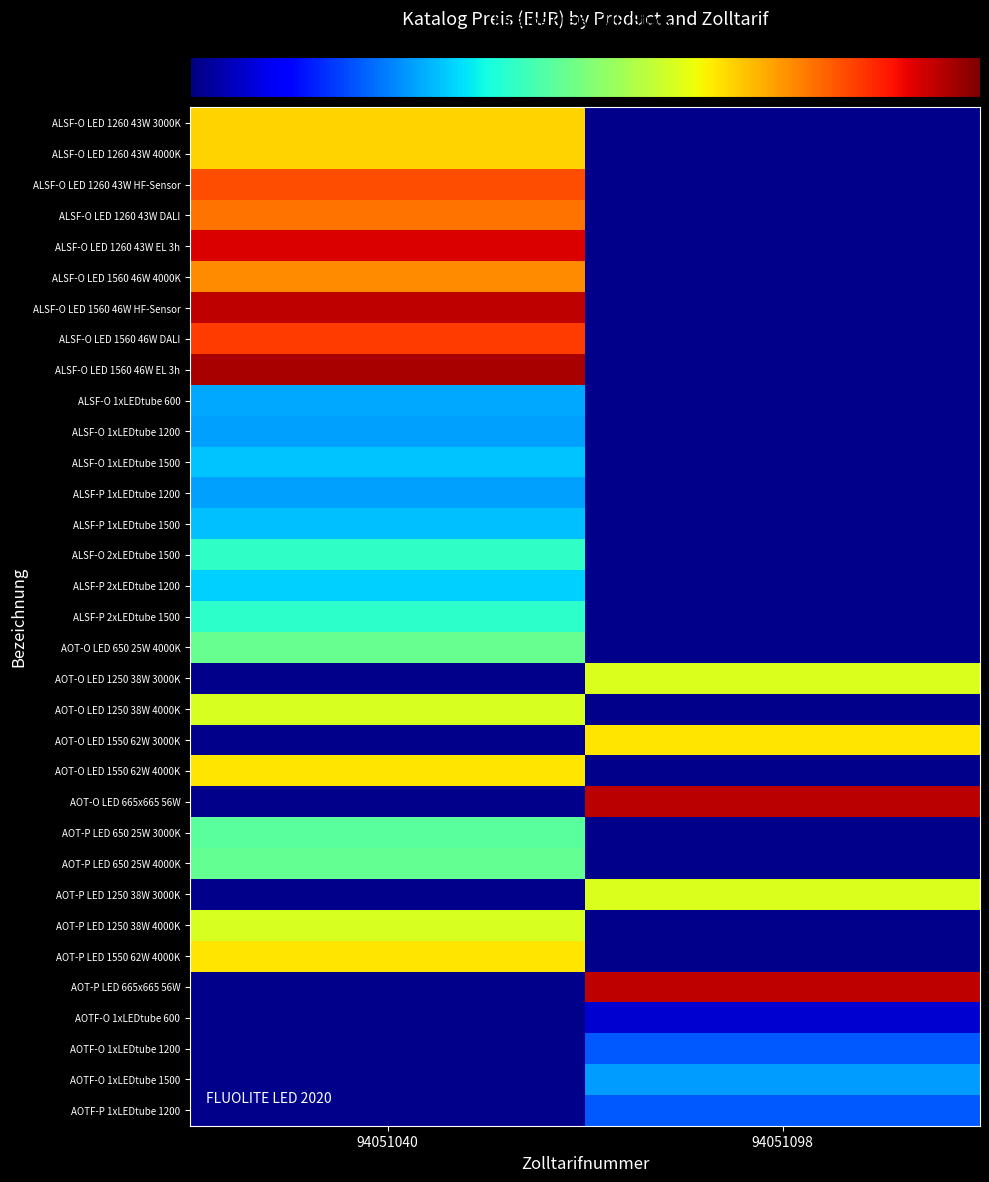

Between 94051040 and 94051098, which is larger?

94051098